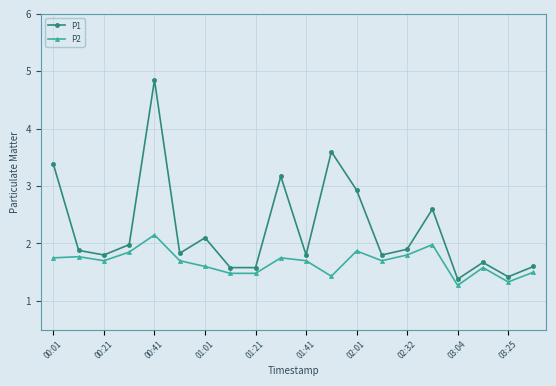

What is the difference between the maximum and minimum values in the P1 series?

3.5